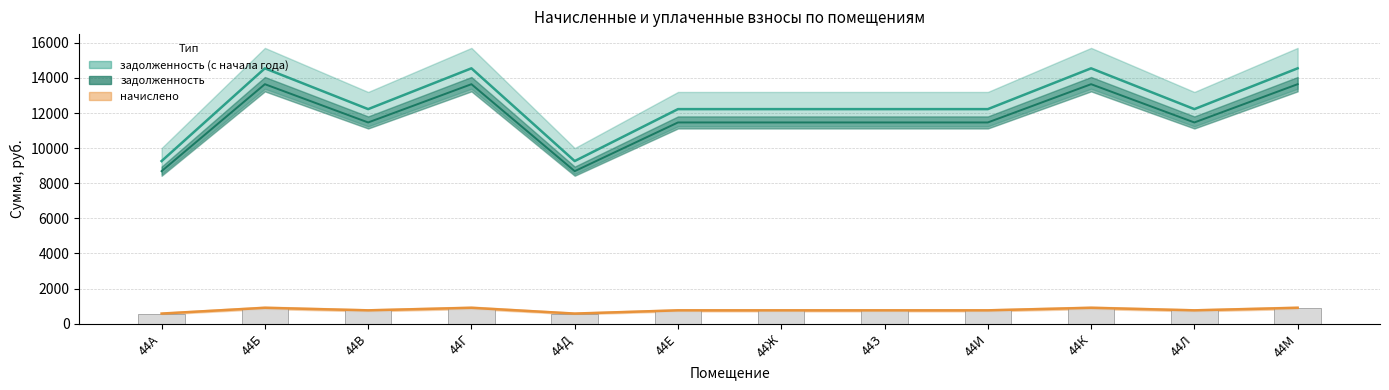

At how many categories does at least one series exceed 14372?

4